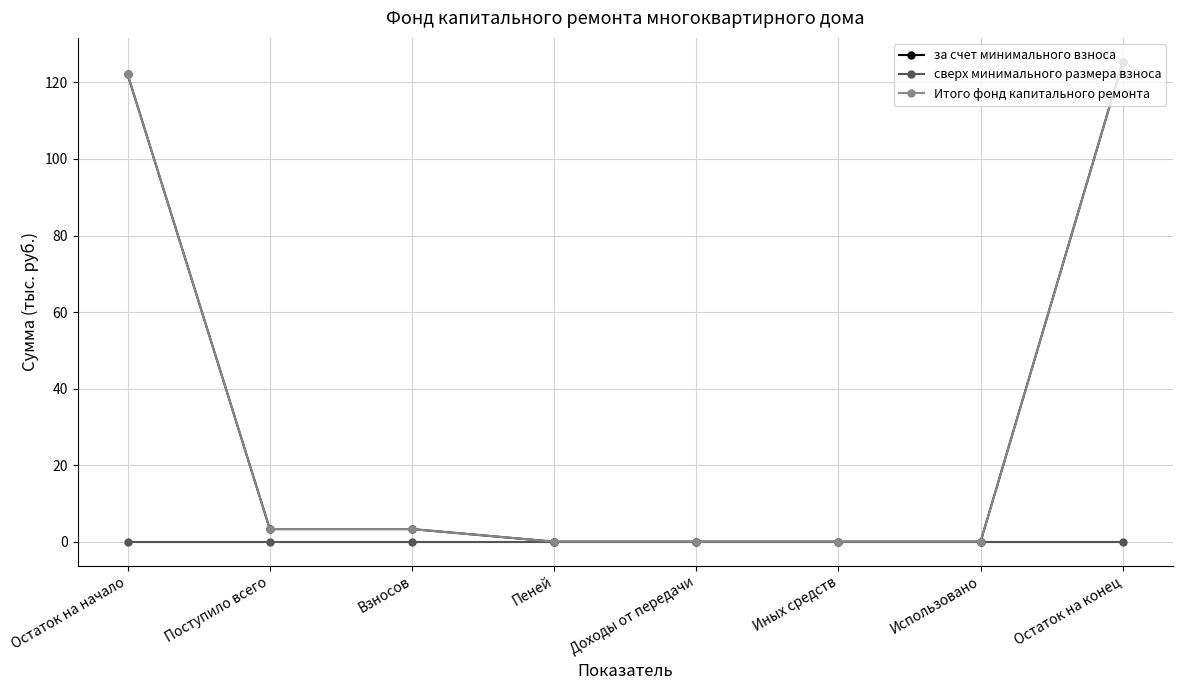

Read the Итого фонд капитального ремонта value at Остаток на начало.

122.1